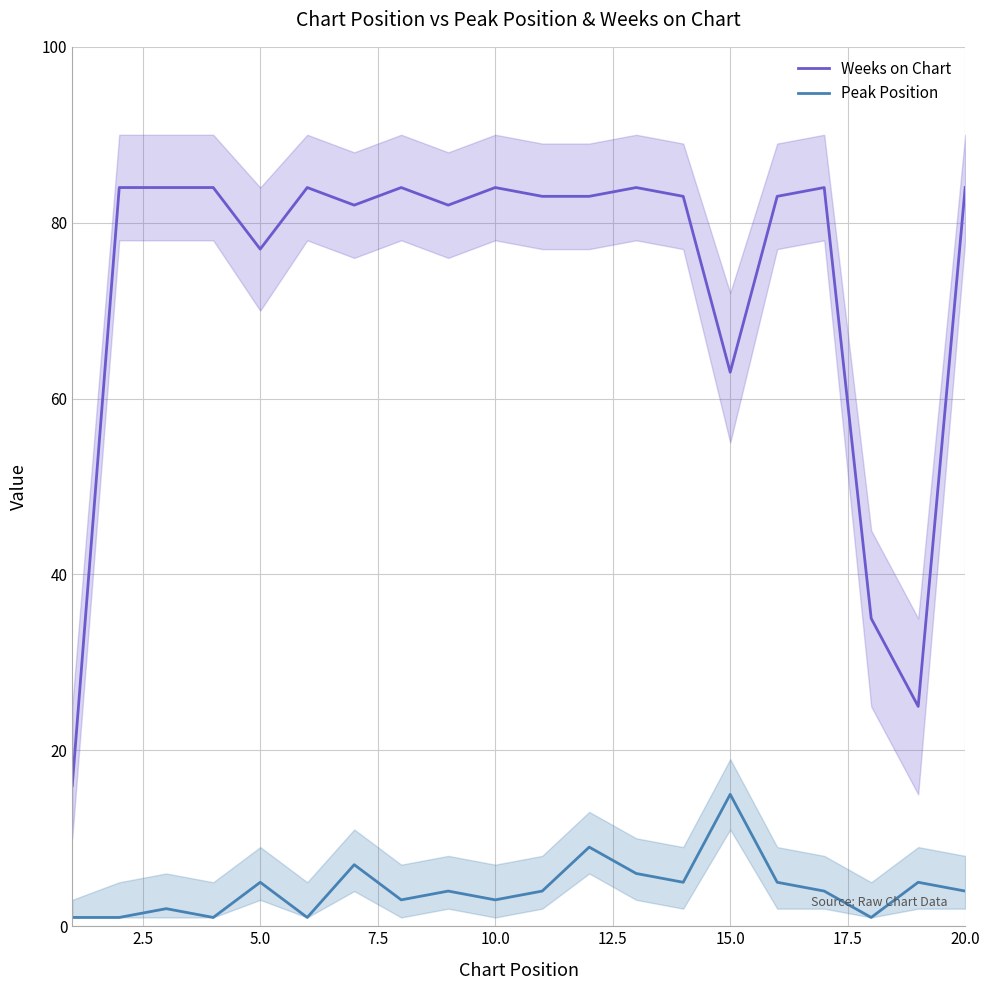

What is the sum of all Weeks on Chart values?

1468